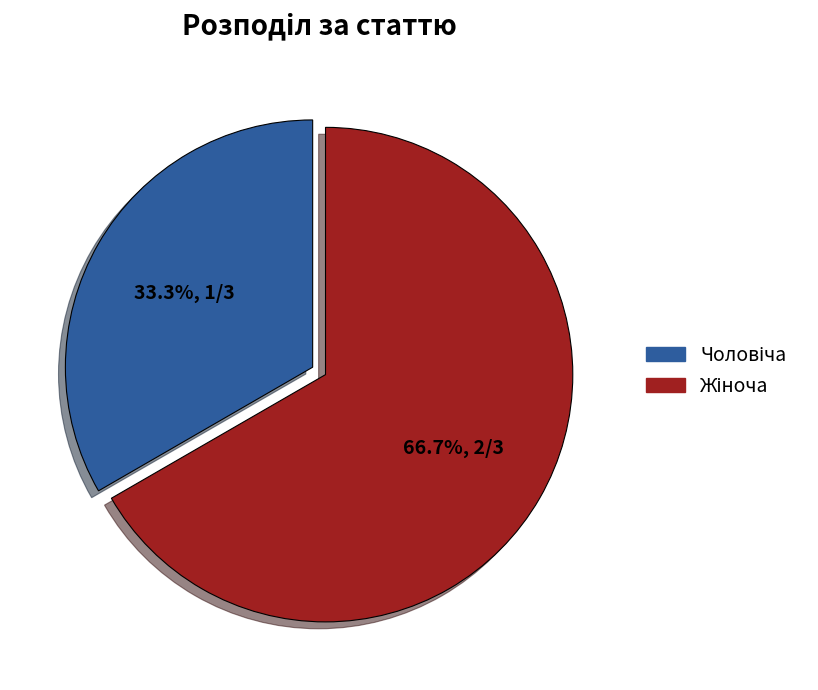

Is there any slice that represents more than half of the pie?

Yes